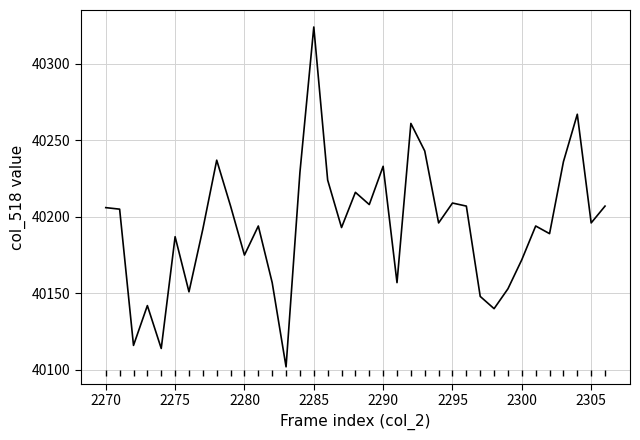

Reading left to right, transcribe all the data shown in this chart.

40206	40205	40116	40142	40114	40187	40151	40192	40237	40207	40175	40194	40157	40102	40229	40324	40224	40193	40216	40208	40233	40157	40261	40243	40196	40209	40207	40148	40140	40153	40172	40194	40189	40236	40267	40196	40207